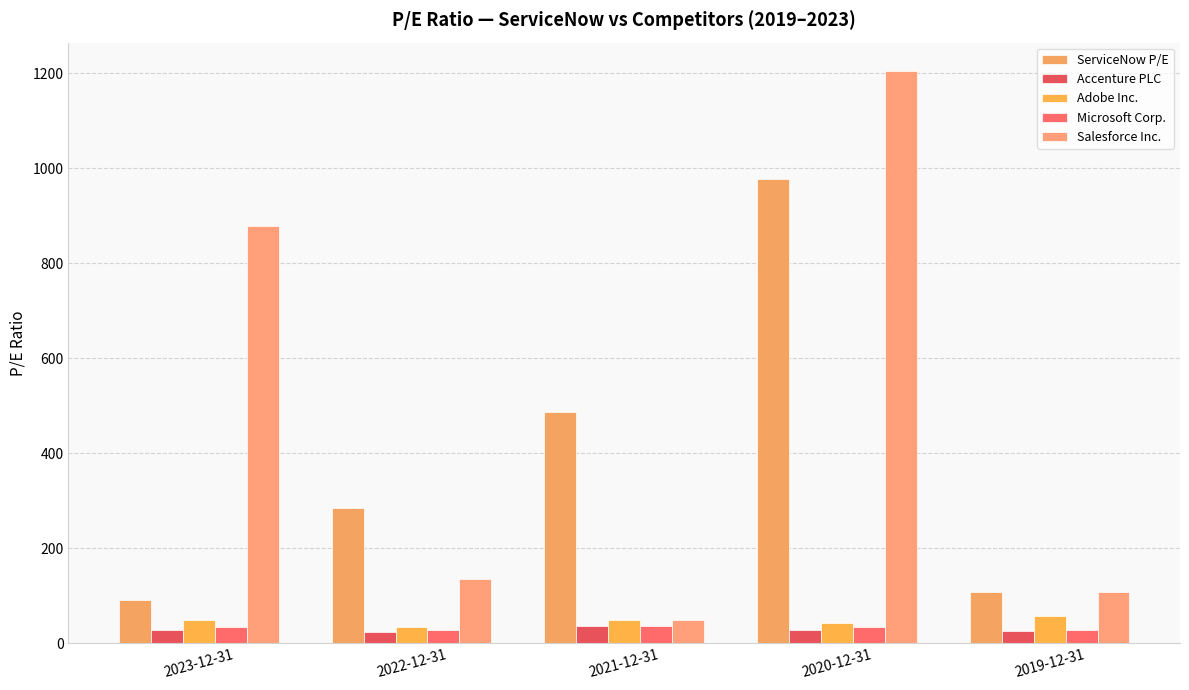

Rank the categories by ServiceNow P/E value from highest to lowest.

2020-12-31, 2021-12-31, 2022-12-31, 2019-12-31, 2023-12-31